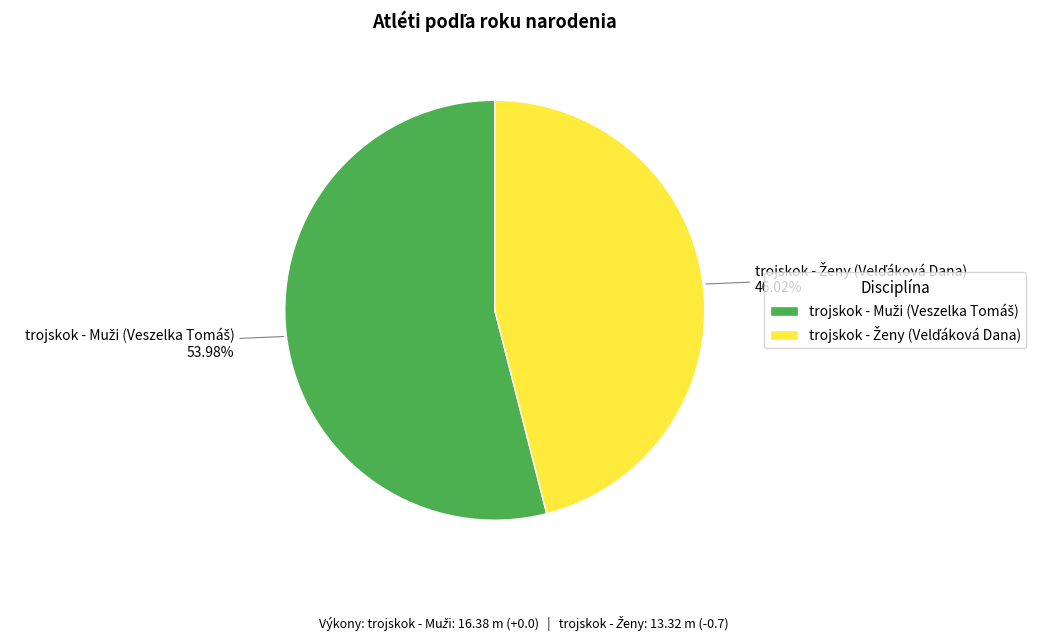

How many slices are in this pie chart?

2